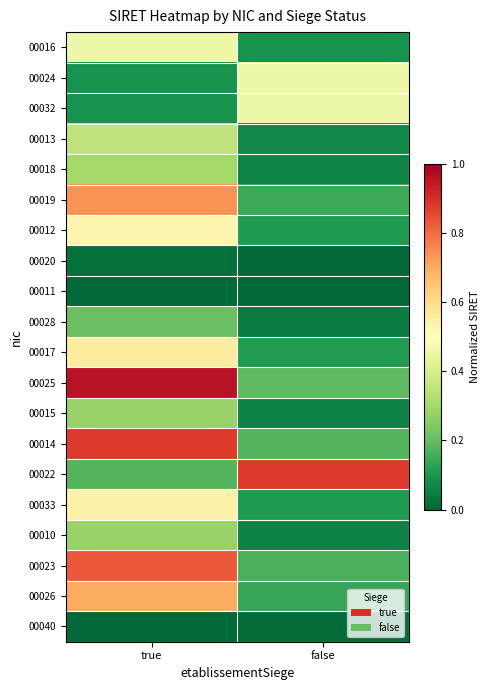

At how many categories does at least one series exceed 0?

2